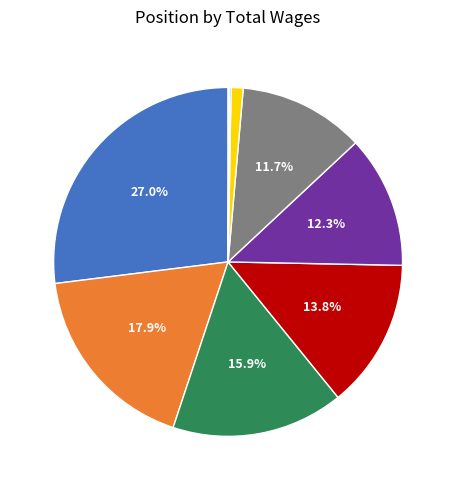

Is there a majority slice in this chart?

No